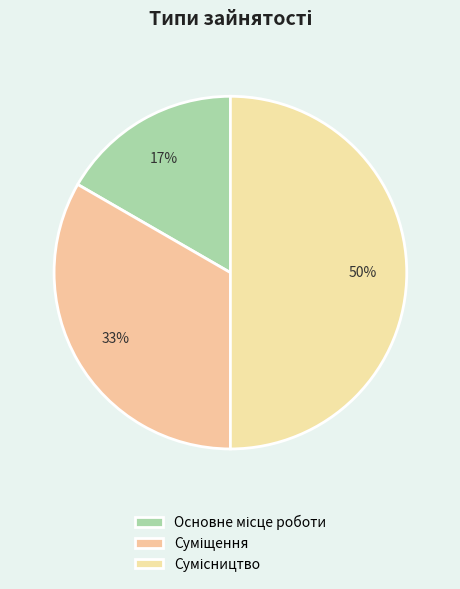

Does Основне місце роботи account for over 50% of the chart?

No